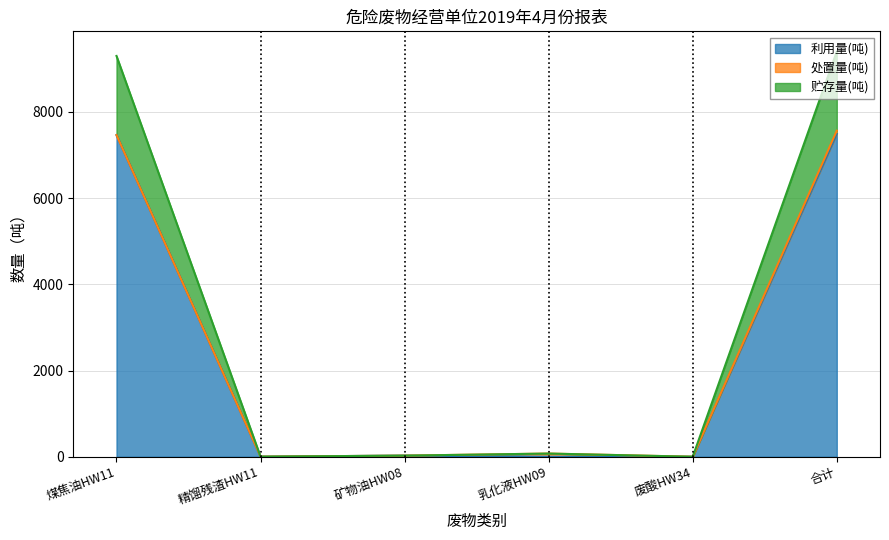

How many lines are shown in the chart?

3